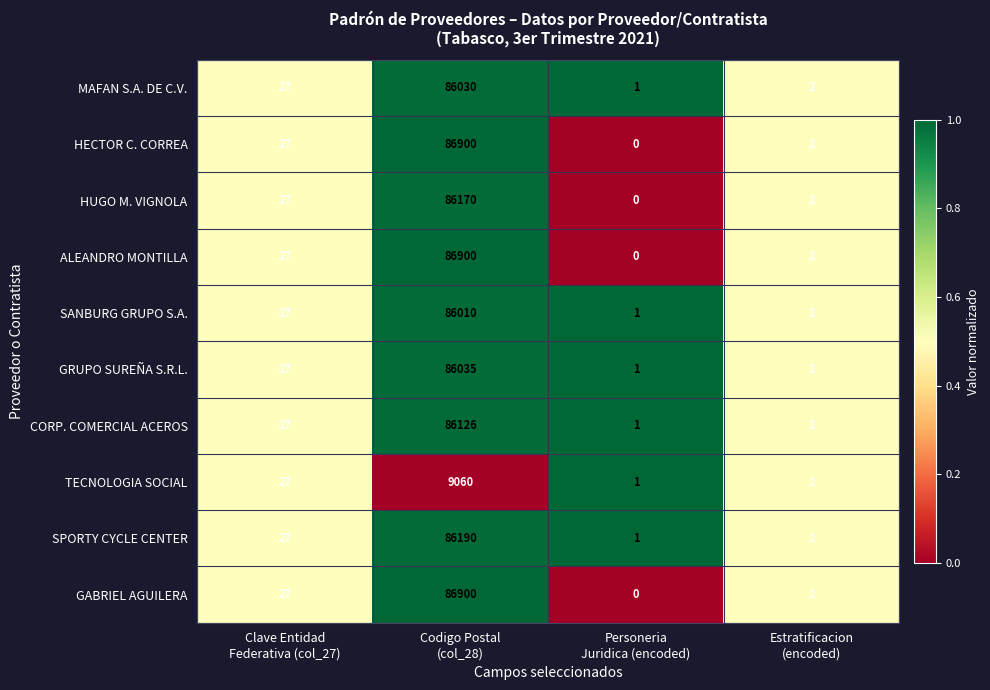

Which category has the lowest value across all series?

Personeria
Juridica (encoded)